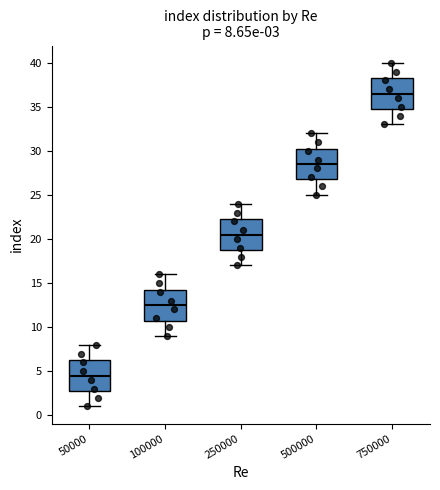

Which box has the lowest median line?

50000